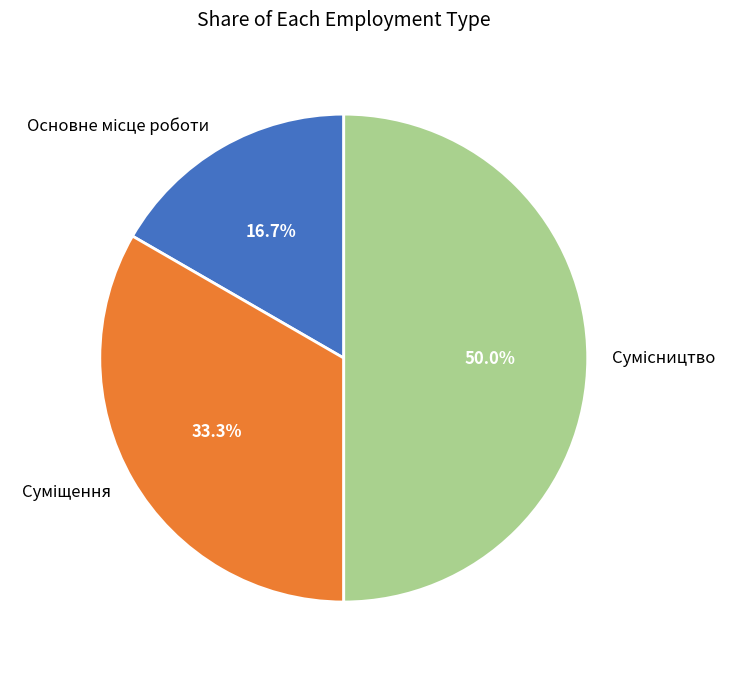

How many segments does this pie chart have?

3